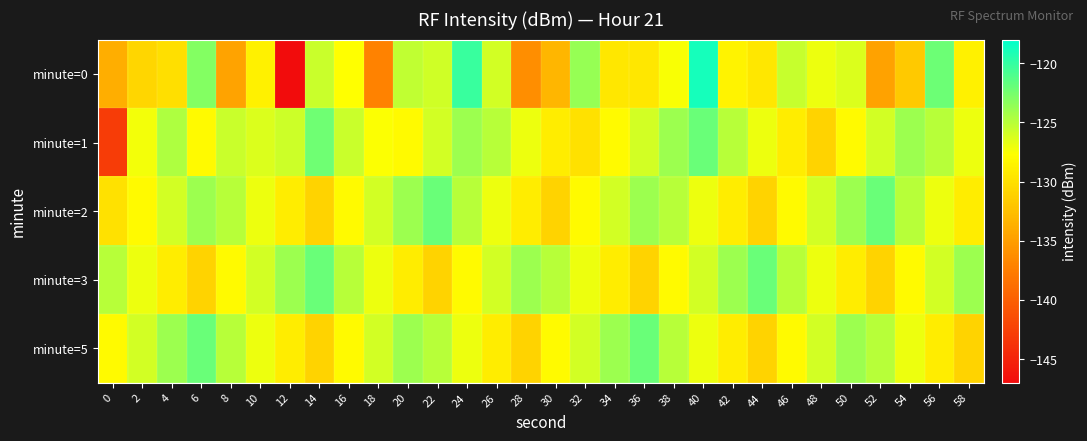

At 10, list the series in order from smallest to largest.

minute=0, minute=2, minute=5, minute=1, minute=3